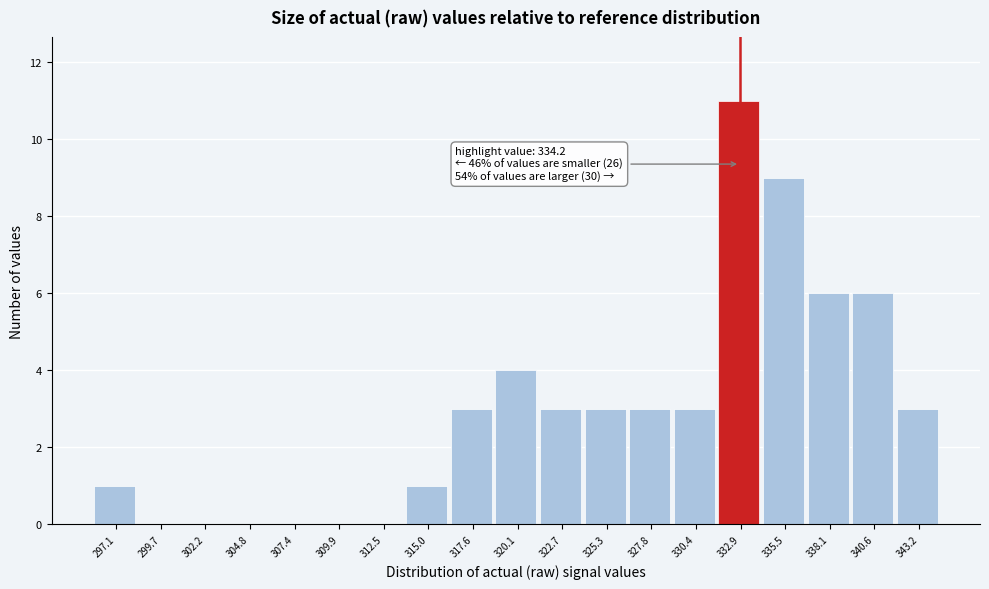

Reading right to left, extract all data points from this chart.

343.2=3	340.6=6	338.1=6	335.5=9	332.9=11	330.4=3	327.8=3	325.3=3	322.7=3	320.1=4	317.6=3	315.0=1	312.5=0	309.9=0	307.4=0	304.8=0	302.2=0	299.7=0	297.1=1